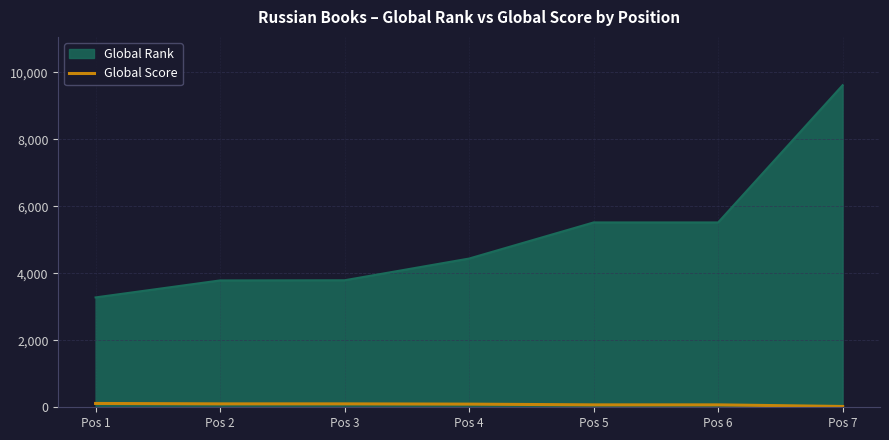

The value of Global Rank at Pos 4 is 1254. True or false?

False